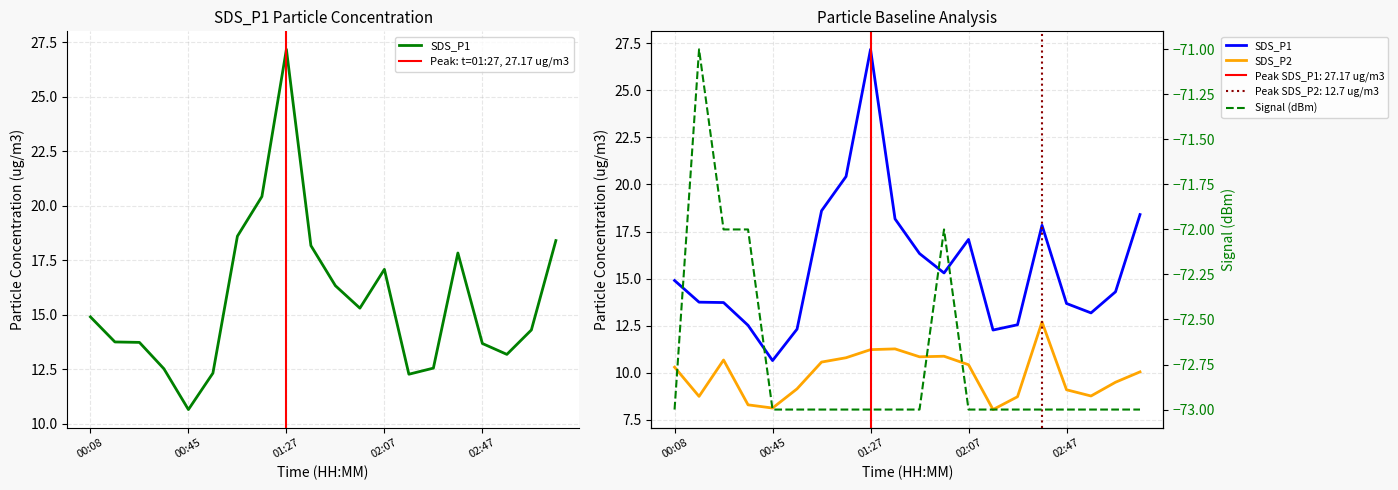

Which series has the largest total across all categories?

SDS_P1